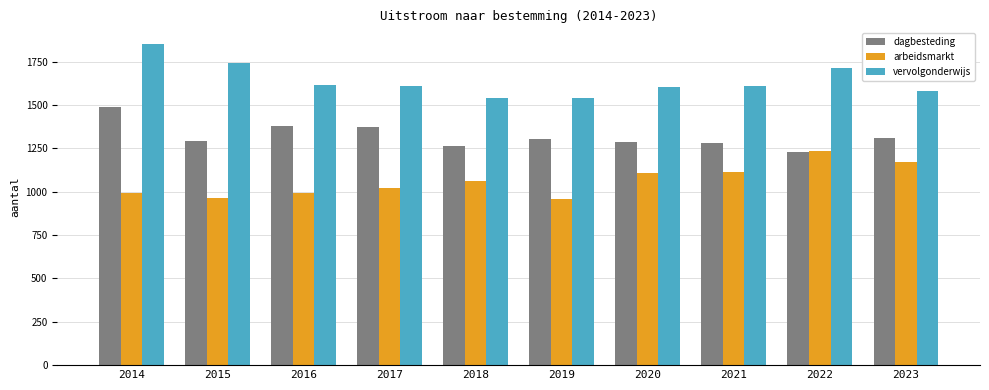

How many bars are there in each group?

3